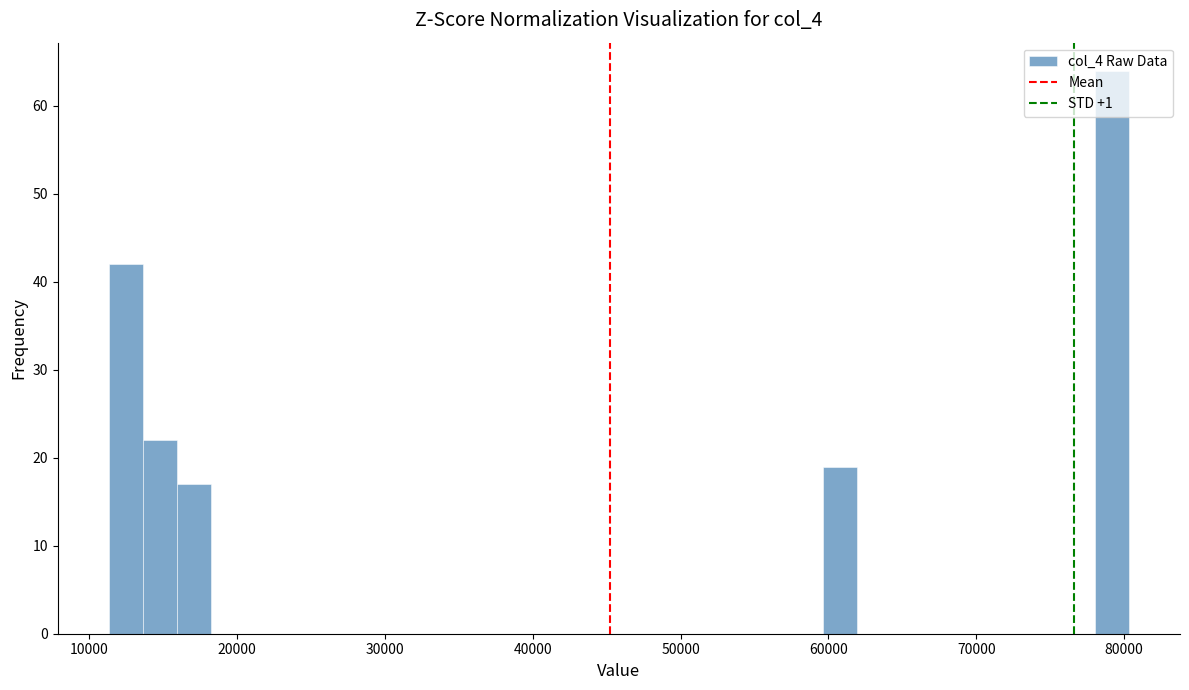

Read against the x-axis, roughly where is the centre of the tallest bar?

79000